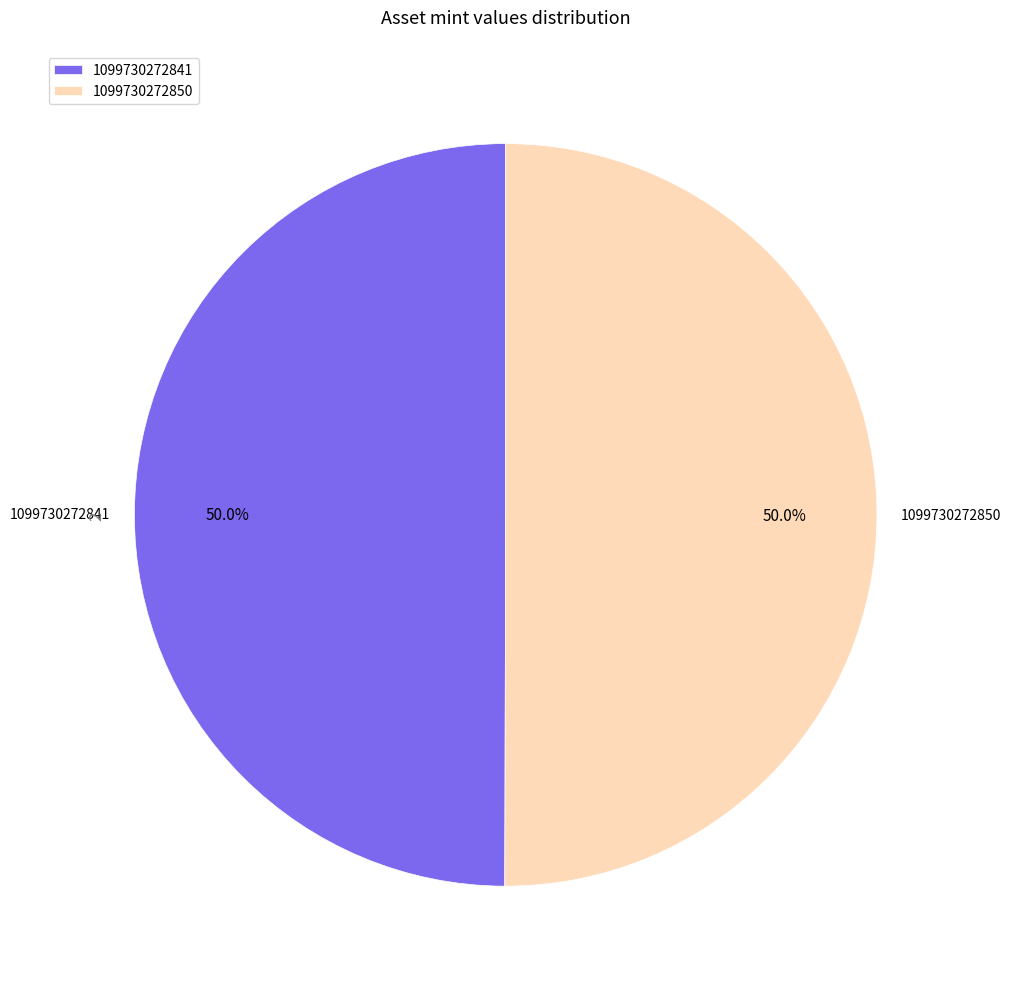

Do 1099730272850 and 1099730272841 together represent more than half of the pie?

Yes